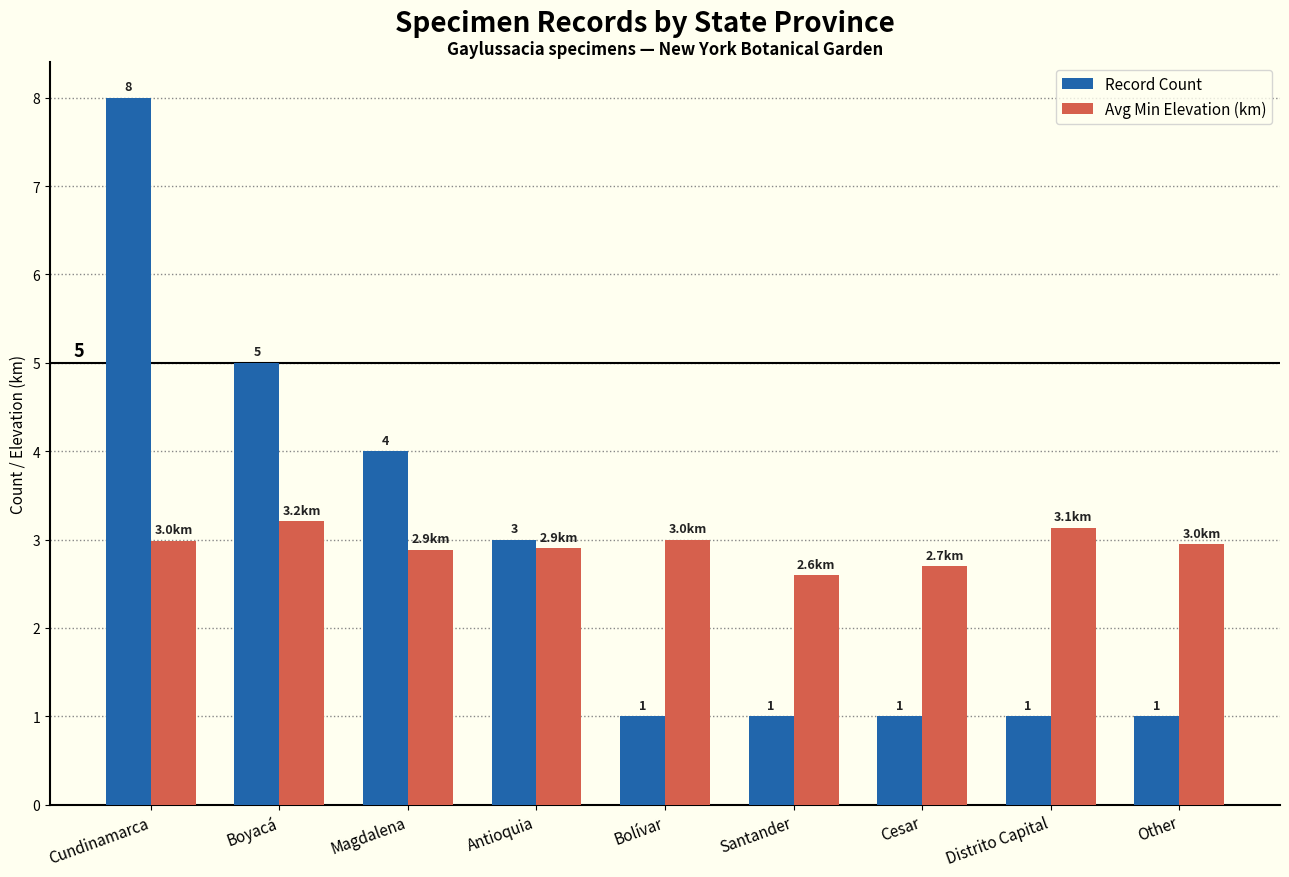

Is it true that Avg Min Elevation (km) equals 3.2 at Boyacá?

True